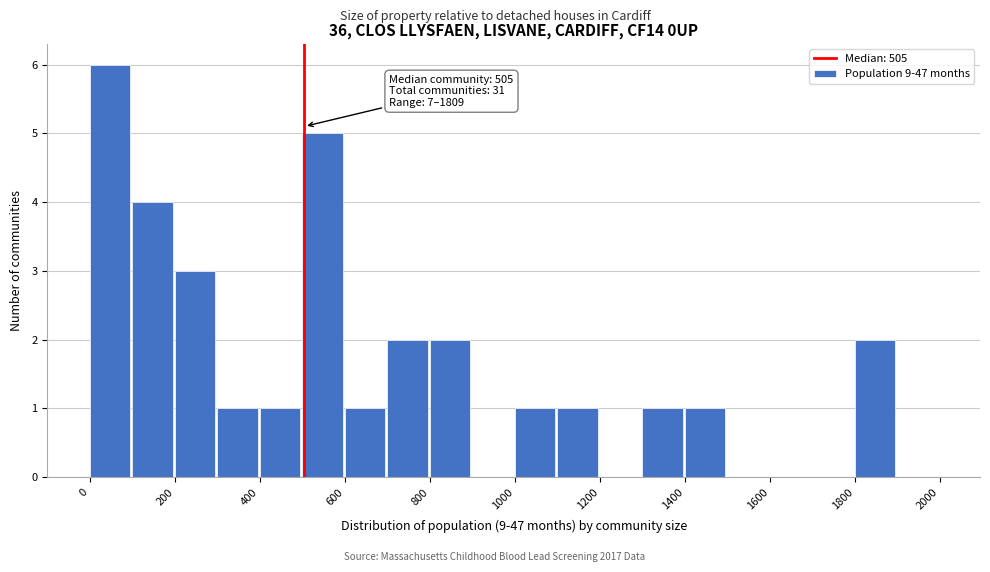

Which range on the x-axis has the tallest bar?

0 to 100